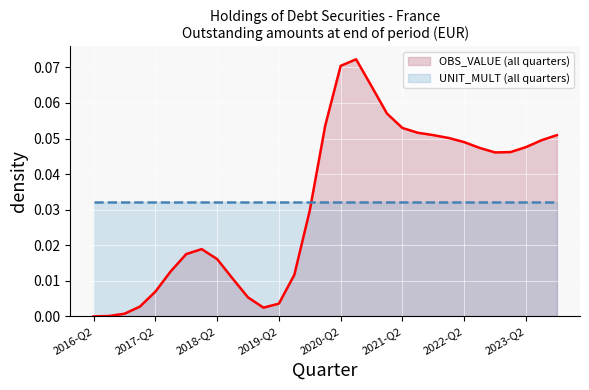

Which series has the widest spread of values?

OBS_VALUE (all quarters)